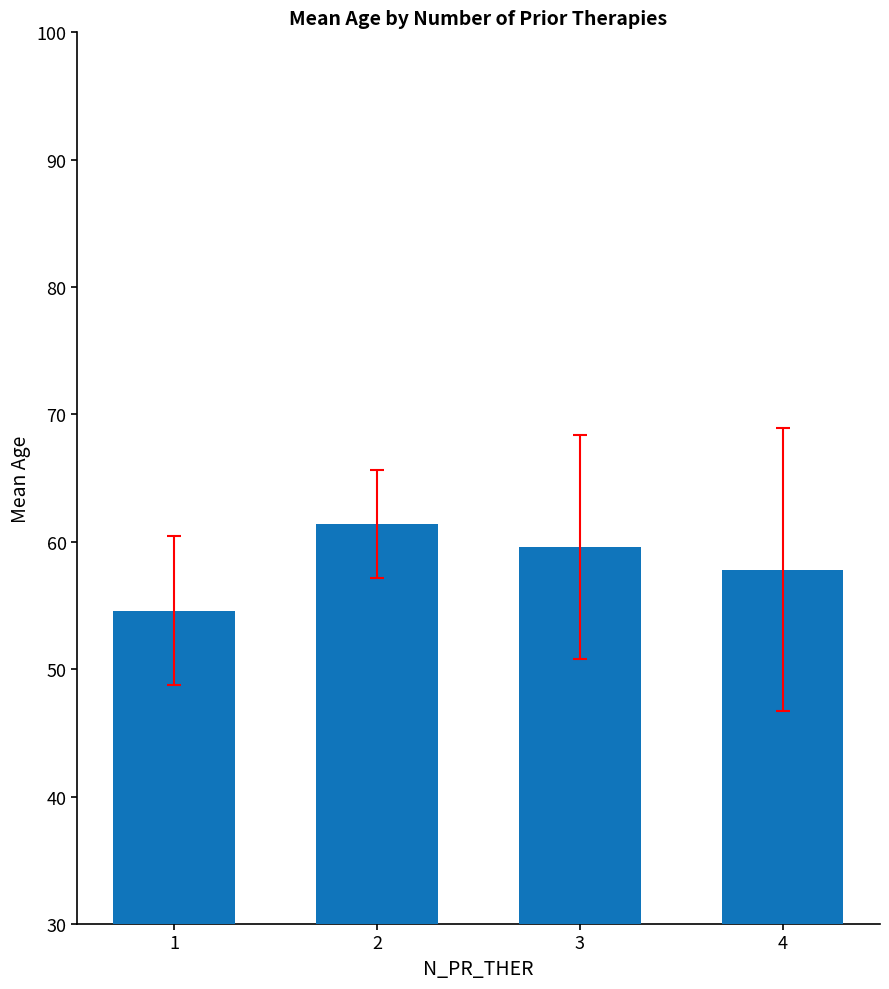

Reading left to right, list all the values displayed in this chart.

1=54.6	2=61.4	3=59.6	4=57.8